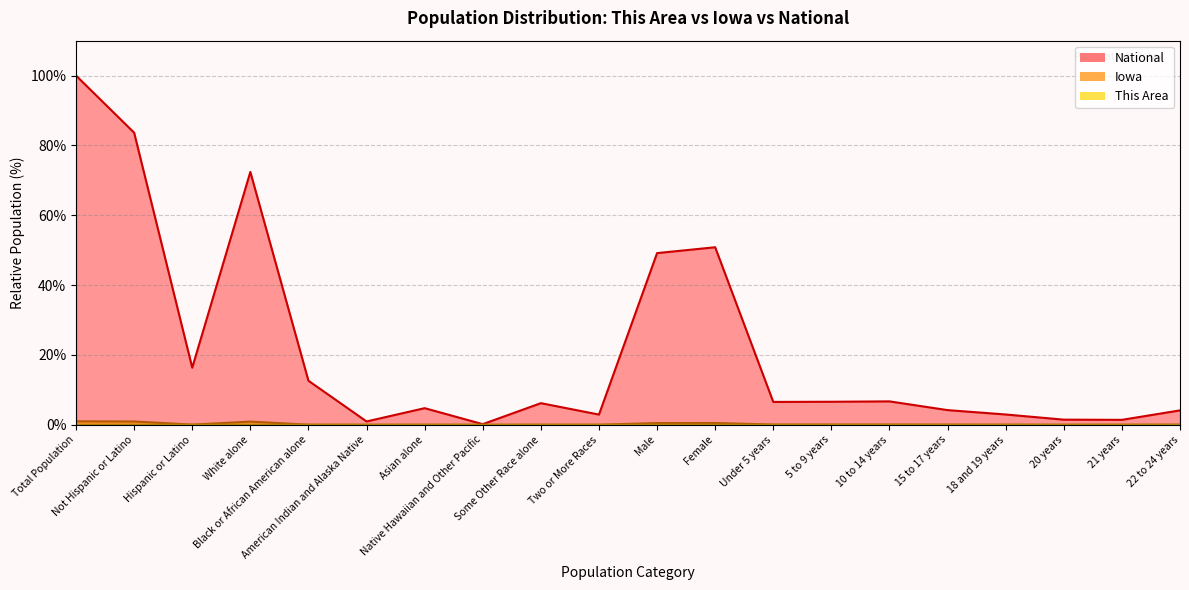

True or false: This Area has more than 0 interior local peaks.

True